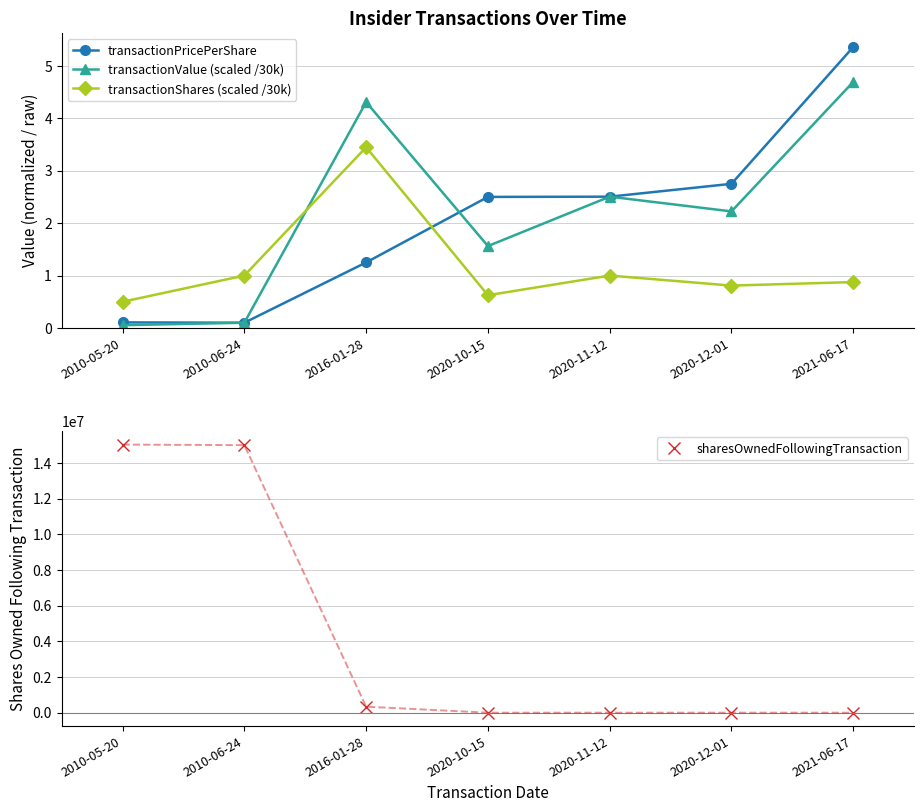

The value of transactionPricePerShare at 2016-01-28 is 0.5. True or false?

False